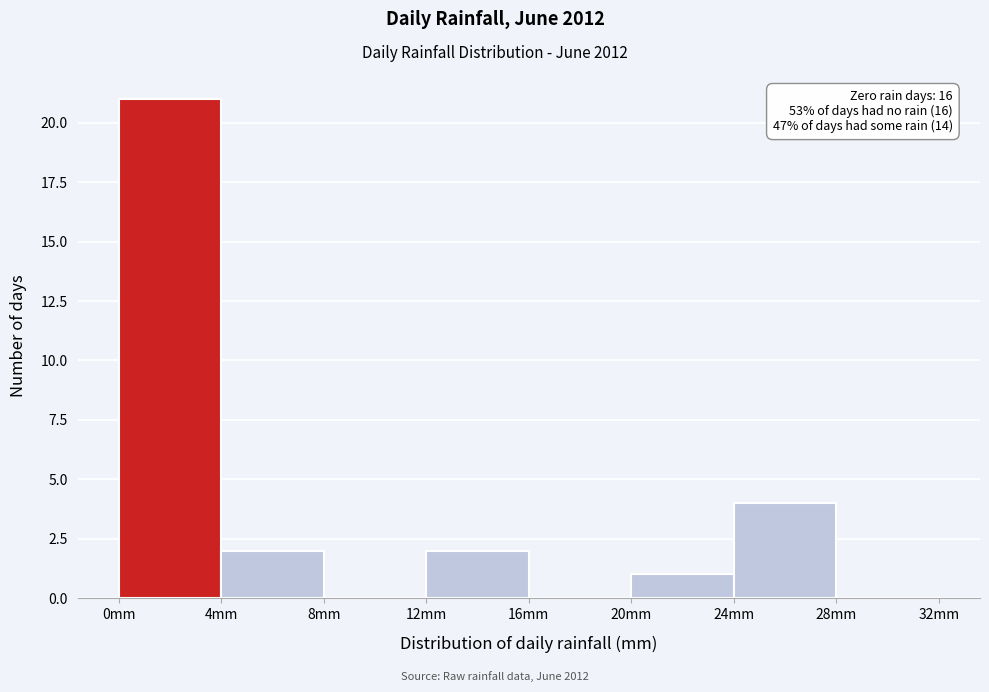

Which range on the x-axis has the tallest bar?

0 to 4